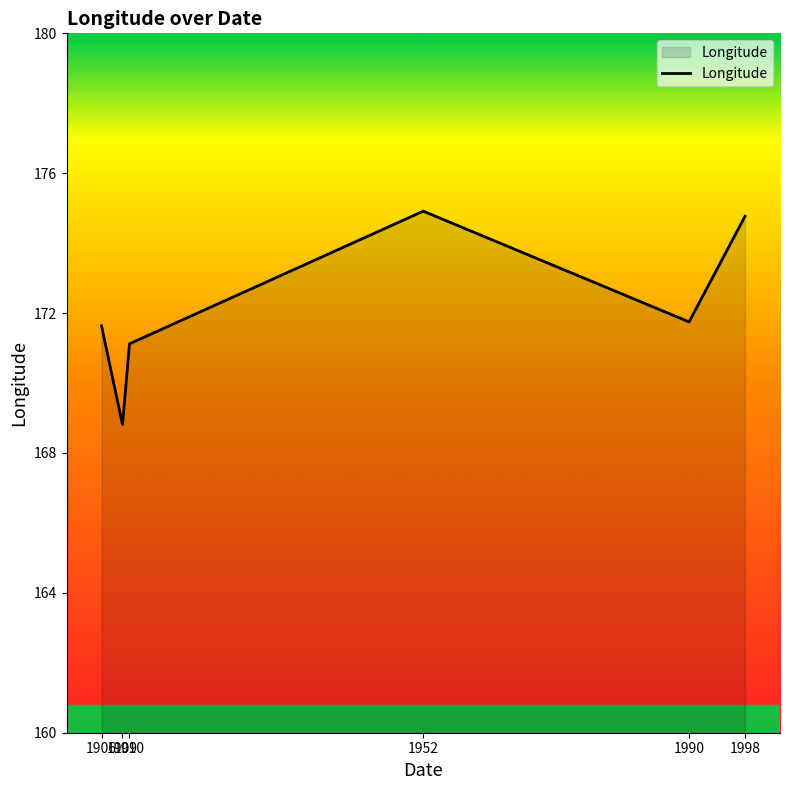

What is the greatest value displayed?

174.9